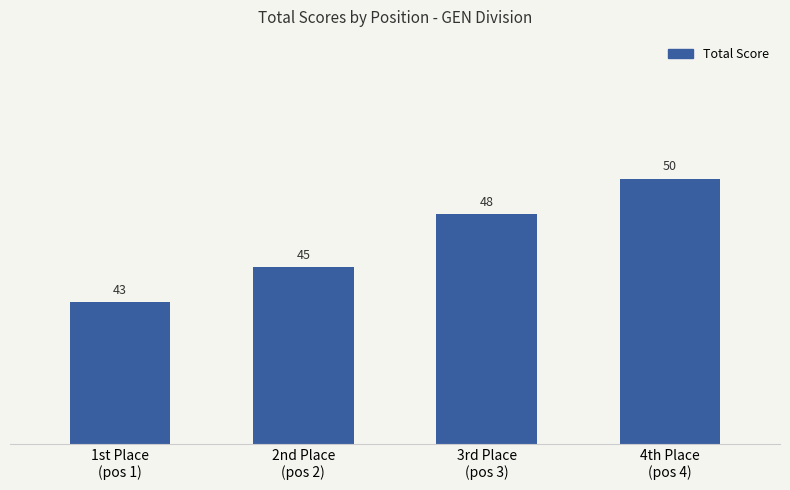

At which label is the value closest to 46?

2nd Place
(pos 2)